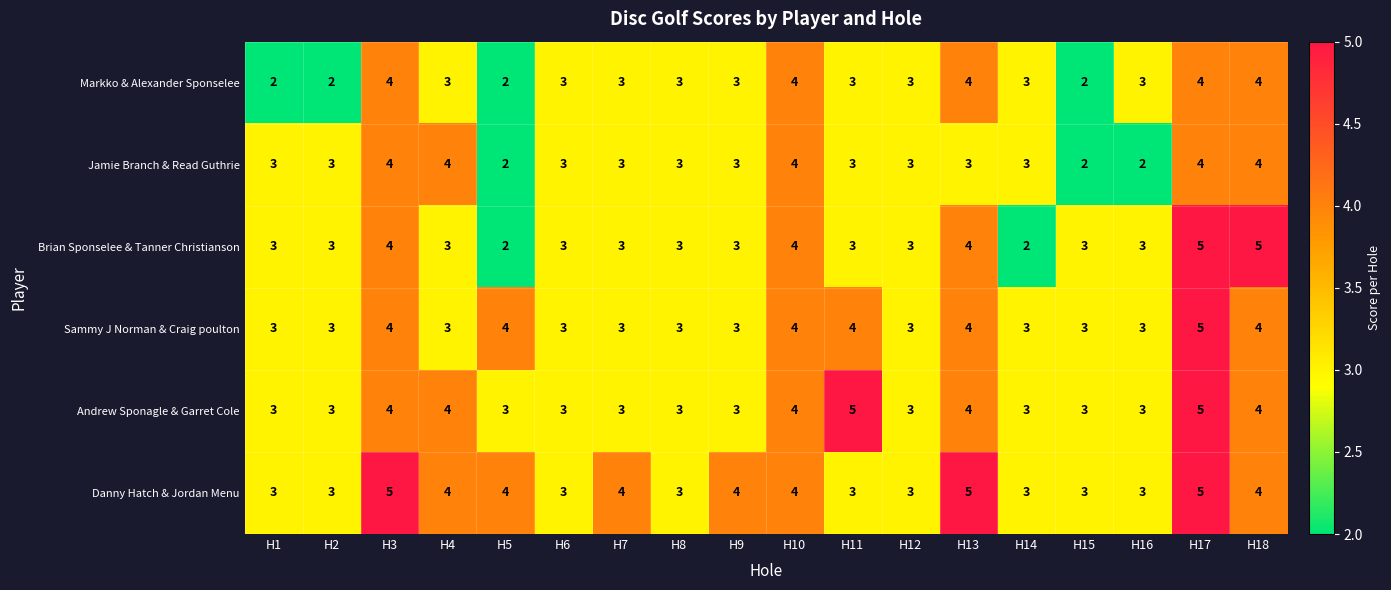

What is the total value across all series at H17?

28